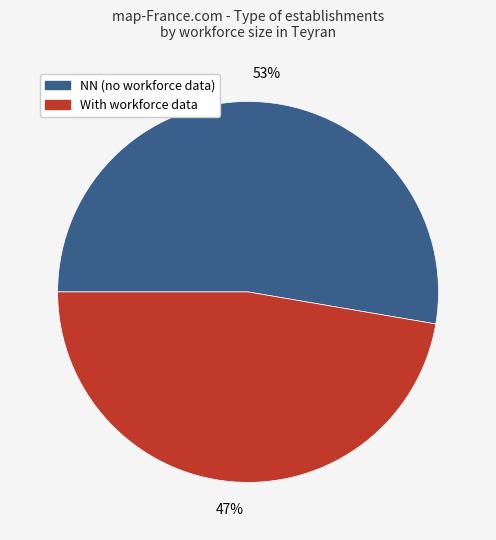

How many segments does this pie chart have?

2